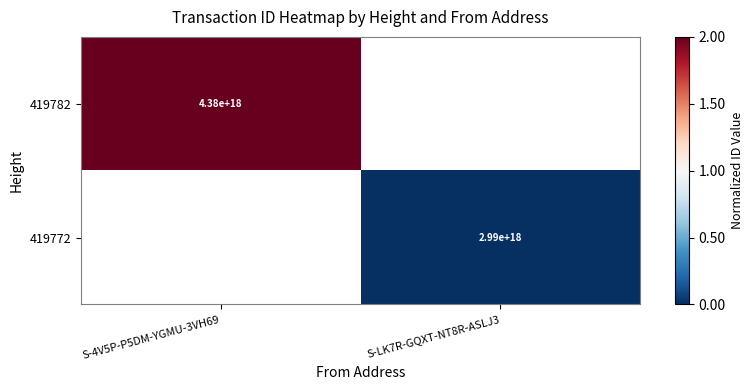

The value of 419772 at S-LK7R-GQXT-NT8R-ASLJ3 is 2990000000000000000. True or false?

True